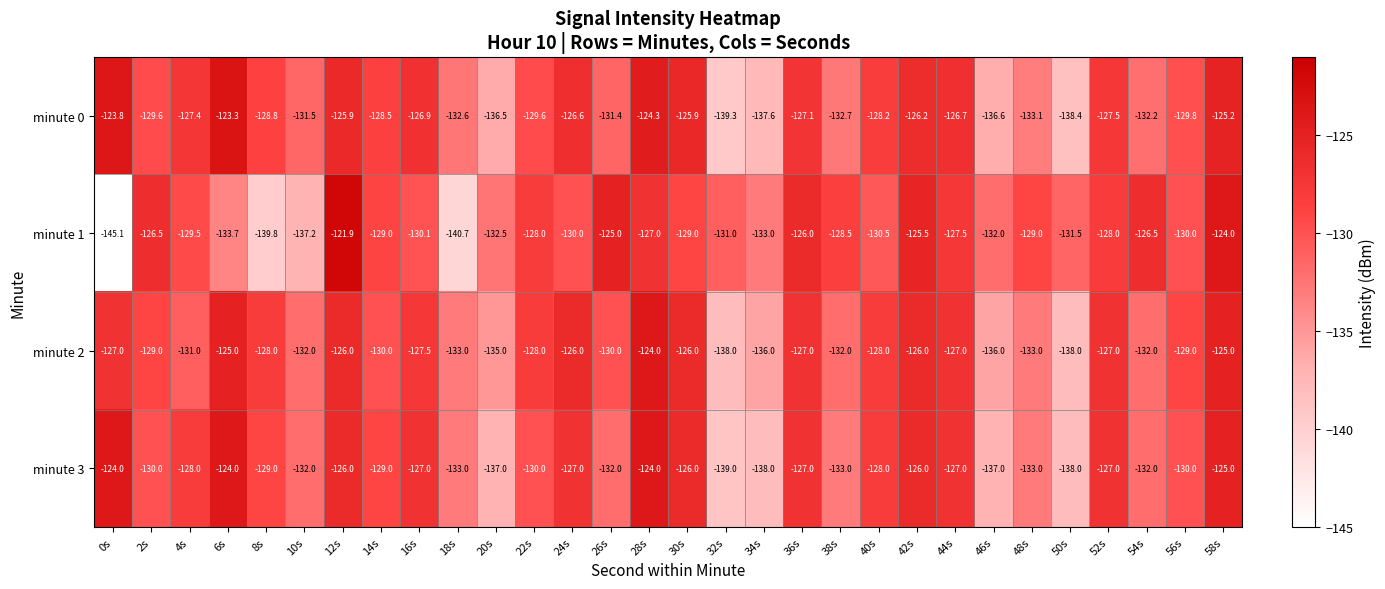

The minute 1 series shows -211.9 at 52s. True or false?

False